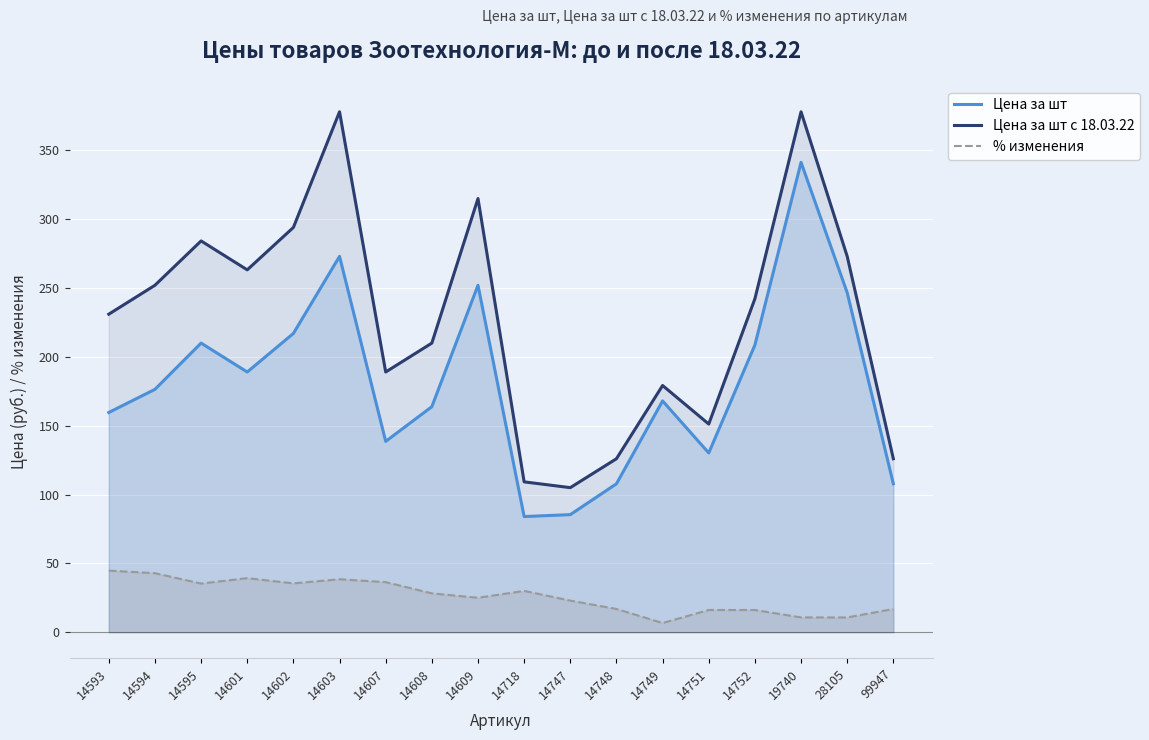

What is the sum of the Цена за шт с 18.03.22 values at 19740 and 14607?

567.0